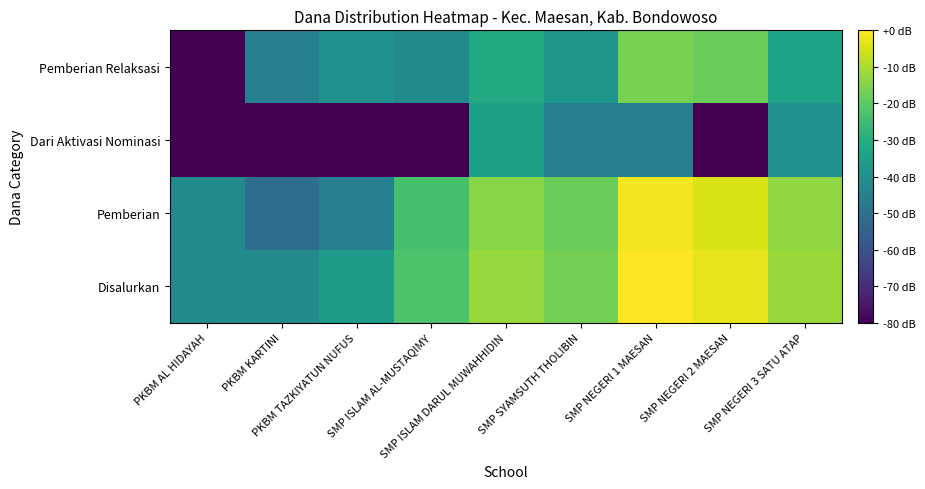

Reading left to right, what are all the values shown in this chart?

Disalurkan: PKBM AL HIDAYAH=-42.0	PKBM KARTINI=-42.0	PKBM TAZKIYATUN NUFUS=-36.0	SMP ISLAM AL-MUSTAQIMY=-22.3	SMP ISLAM DARUL MUWAHHIDIN=-12.4	SMP SYAMSUTH THOLIBIN=-16.7	SMP NEGERI 1 MAESAN=0.0	SMP NEGERI 2 MAESAN=-2.9	SMP NEGERI 3 SATU ATAP=-12.1
Pemberian: PKBM AL HIDAYAH=-42.0	PKBM KARTINI=-51.5	PKBM TAZKIYATUN NUFUS=-45.5	SMP ISLAM AL-MUSTAQIMY=-23.3	SMP ISLAM DARUL MUWAHHIDIN=-14.2	SMP SYAMSUTH THOLIBIN=-17.9	SMP NEGERI 1 MAESAN=-1.6	SMP NEGERI 2 MAESAN=-4.5	SMP NEGERI 3 SATU ATAP=-13.3
Dari Aktivasi Nominasi: PKBM AL HIDAYAH=-80.0	PKBM KARTINI=-80.0	PKBM TAZKIYATUN NUFUS=-80.0	SMP ISLAM AL-MUSTAQIMY=-80.0	SMP ISLAM DARUL MUWAHHIDIN=-34.6	SMP SYAMSUTH THOLIBIN=-45.5	SMP NEGERI 1 MAESAN=-45.5	SMP NEGERI 2 MAESAN=-80.0	SMP NEGERI 3 SATU ATAP=-39.5
Pemberian Relaksasi: PKBM AL HIDAYAH=-80.0	PKBM KARTINI=-45.5	PKBM TAZKIYATUN NUFUS=-39.5	SMP ISLAM AL-MUSTAQIMY=-42.0	SMP ISLAM DARUL MUWAHHIDIN=-31.5	SMP SYAMSUTH THOLIBIN=-37.6	SMP NEGERI 1 MAESAN=-16.0	SMP NEGERI 2 MAESAN=-17.9	SMP NEGERI 3 SATU ATAP=-33.5